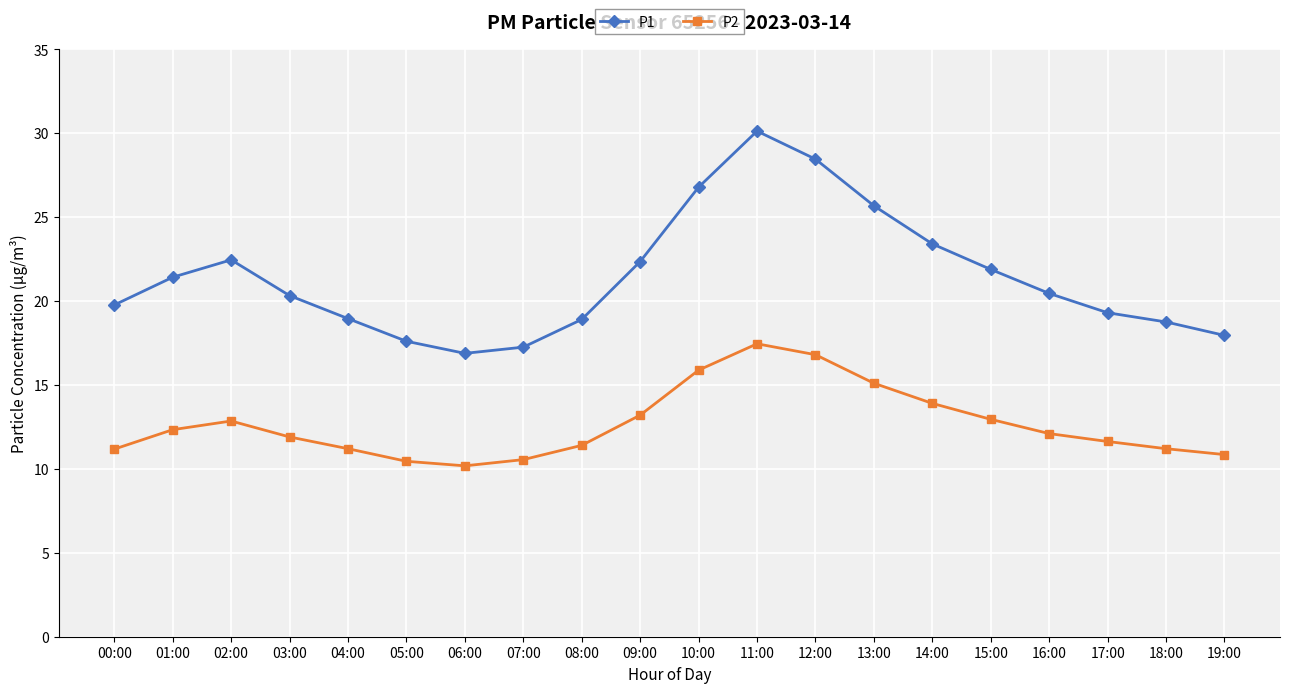

Between 11:00 and 15:00, which series saw the biggest shift?

P1